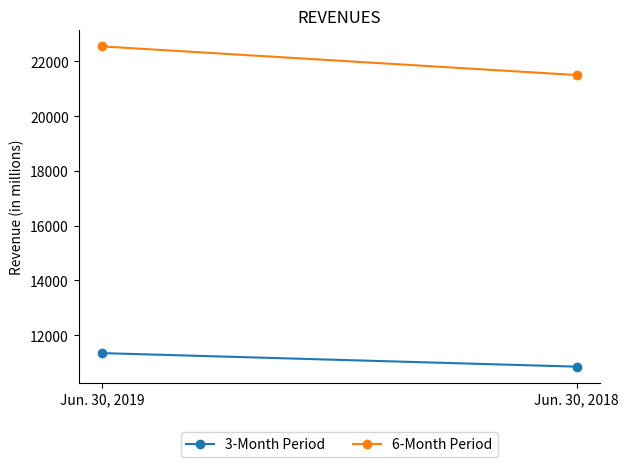

Is it true that 3-Month Period equals 11345 at Jun. 30, 2019?

True